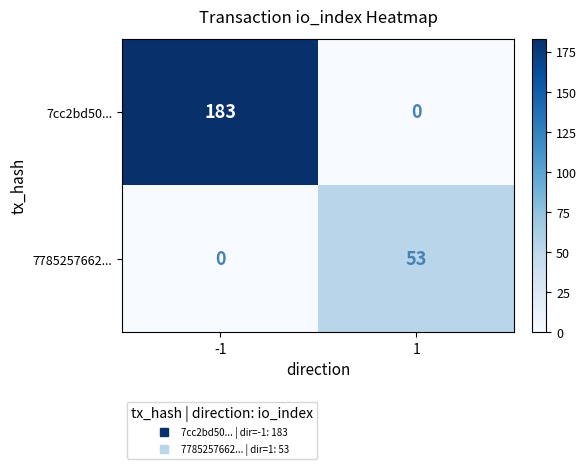

The 7785257662... series shows 53 at 1. True or false?

True